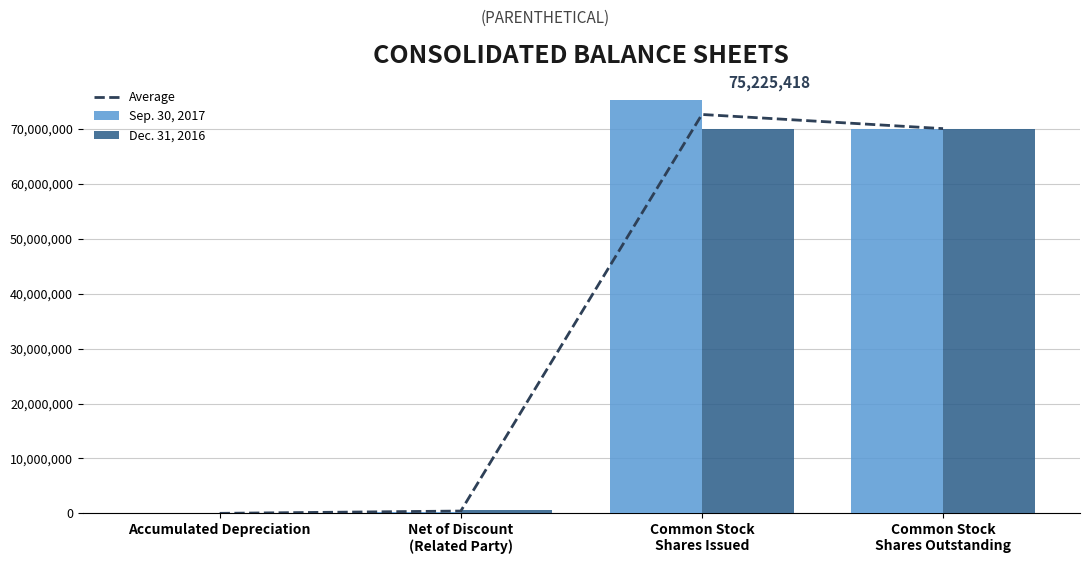

At how many categories does at least one series exceed 52872527?

2